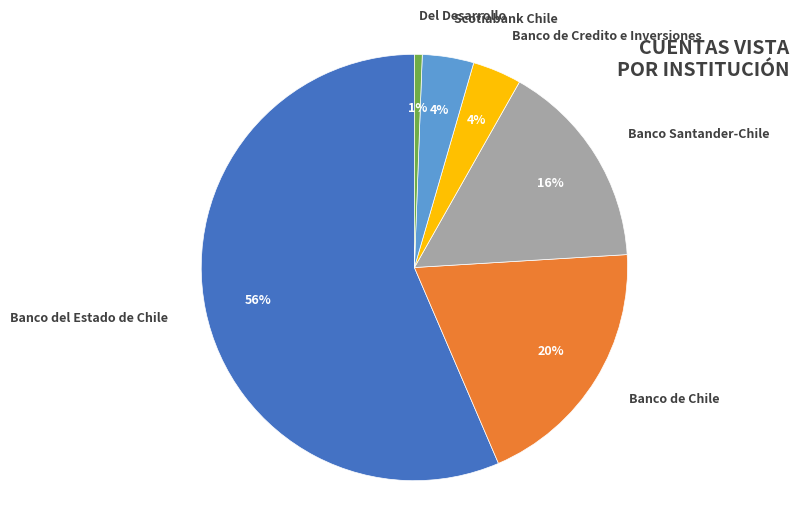

How many slices are in this pie chart?

6